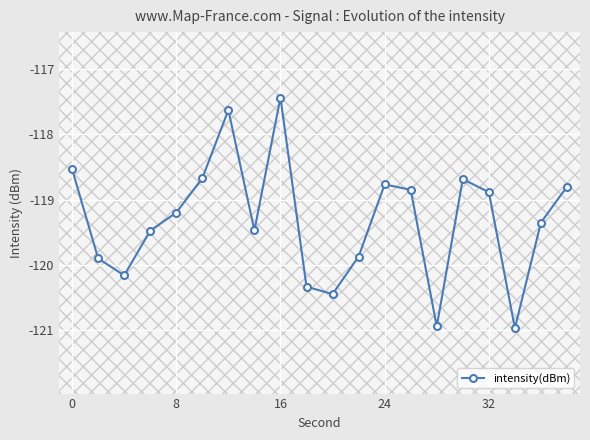

How many interior local peaks does the intensity(dBm) series have?

4